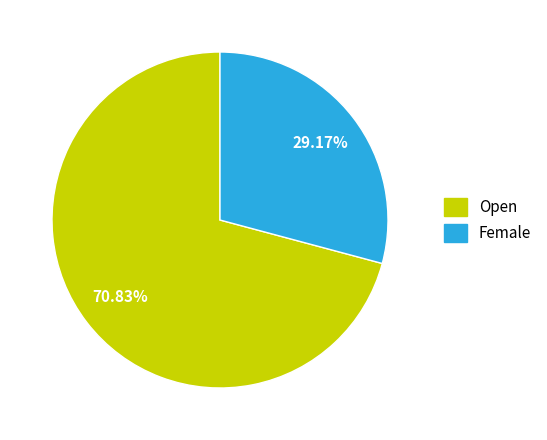

How much of the chart is everything except Open?

29.2%